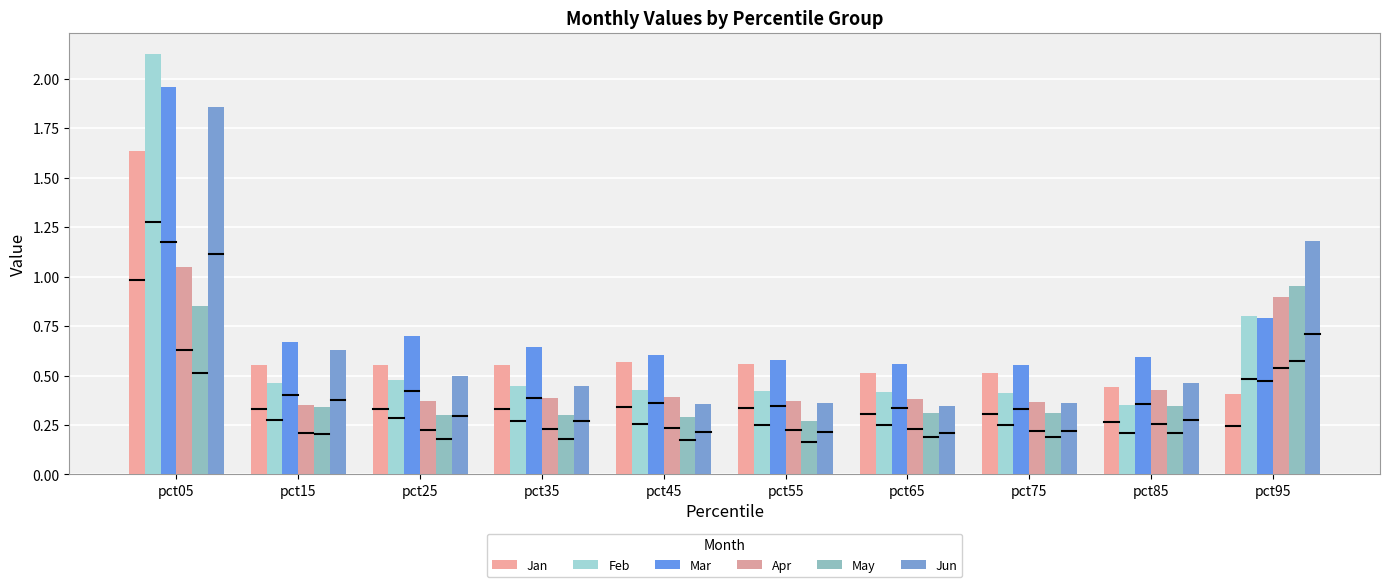

How many bars are there in total?

60